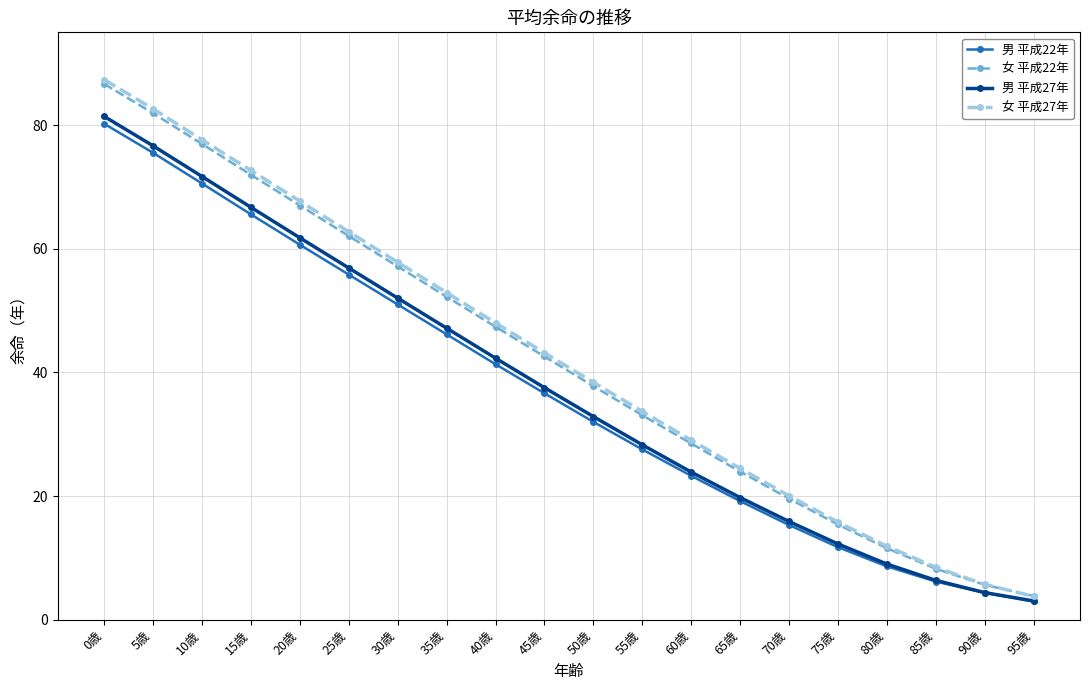

What is the total value across all series at 65歳?

87.4